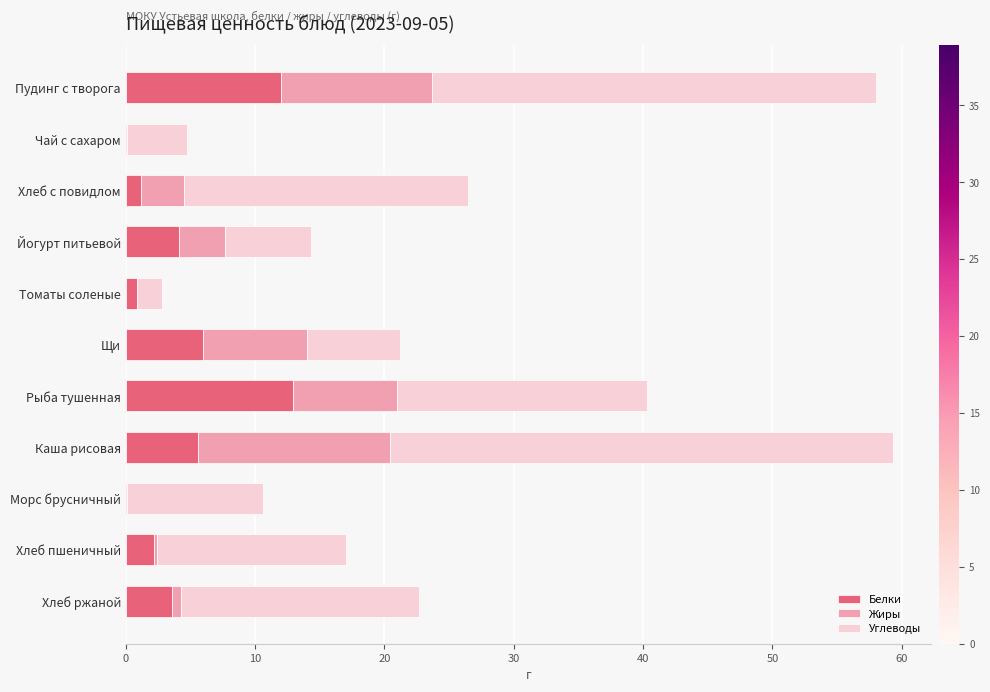

What is the total value across all series at Щи?

21.2